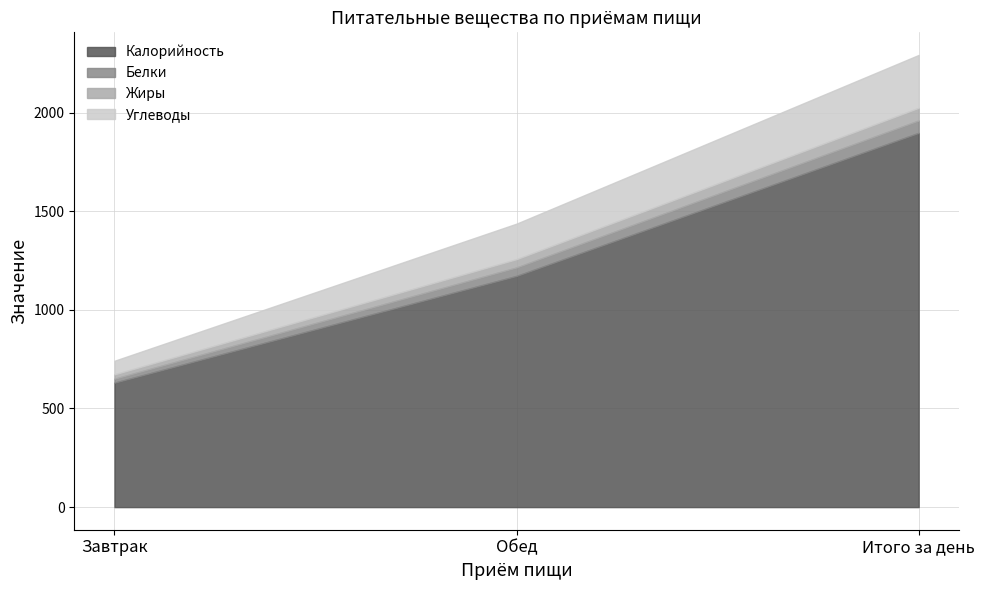

The value of Калорийность at Итого за день is 1897. True or false?

True